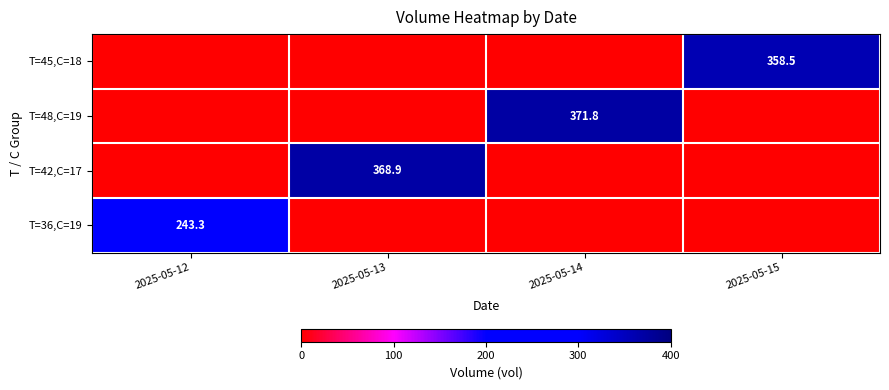

Between 2025-05-12 and 2025-05-15, which is larger?

2025-05-15